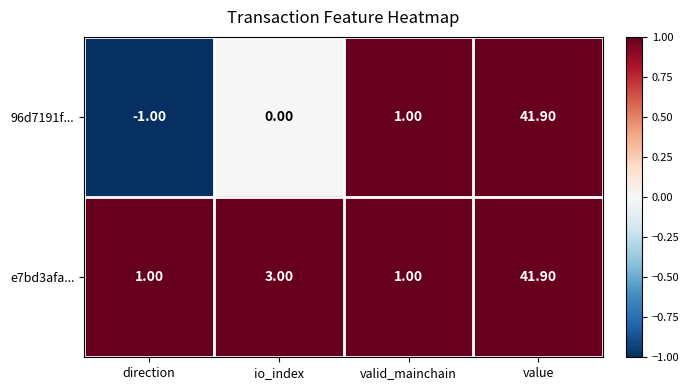

What is the minimum value shown in the chart?

-1.0